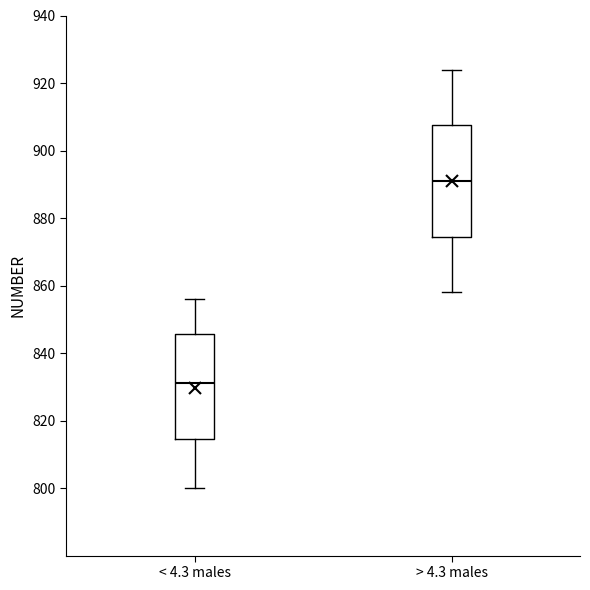

Comparing the boxes themselves (not the whiskers), which one is the tallest?

> 4.3 males